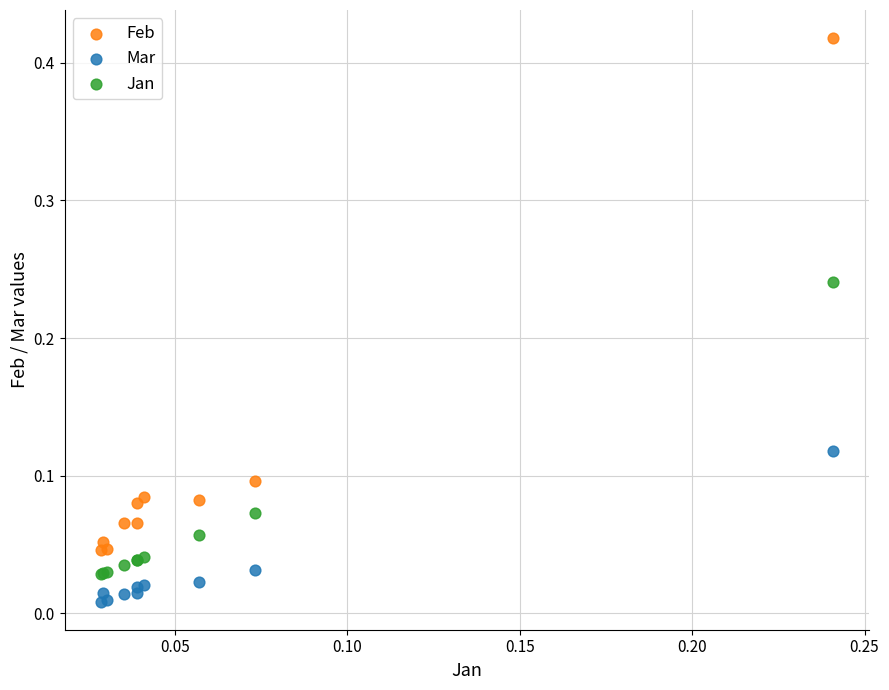

Which series has the largest Y range (max minus min)?

Feb